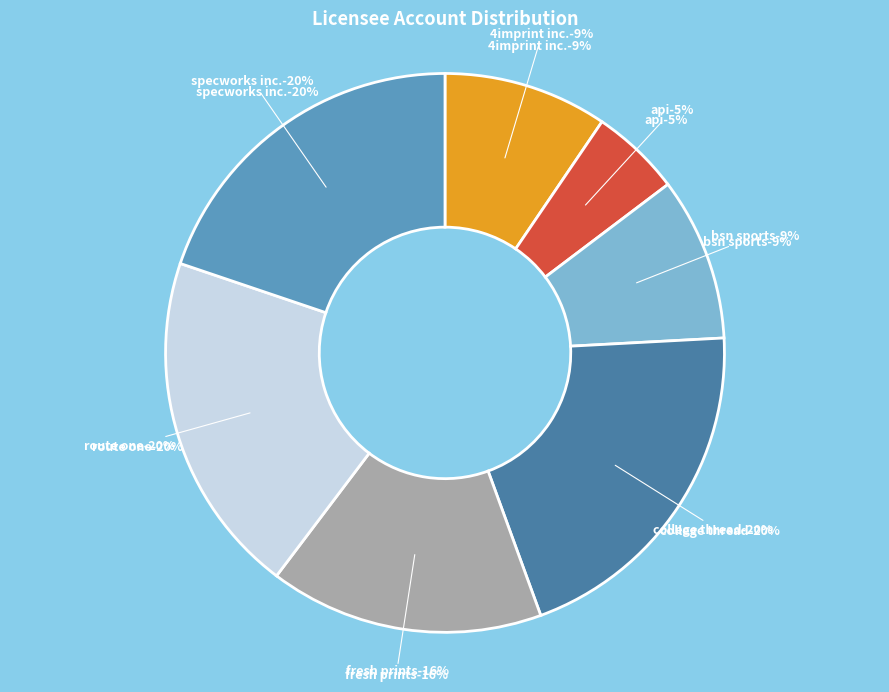

Count the number of slices in the pie.

7